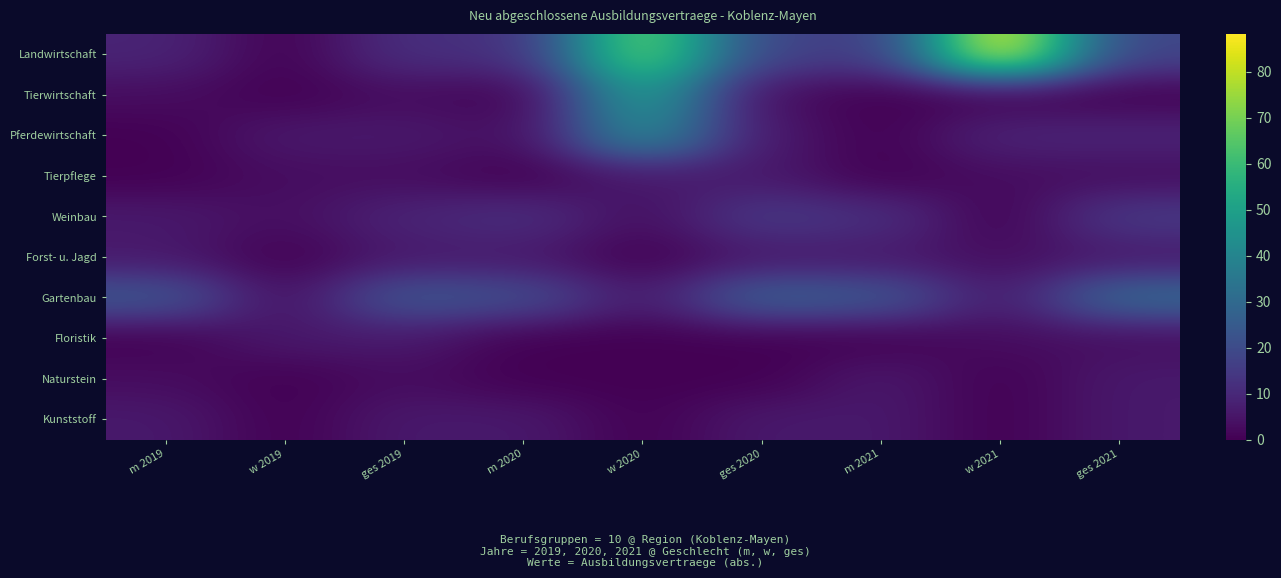

Which series has the widest spread of values?

Landwirtschaft